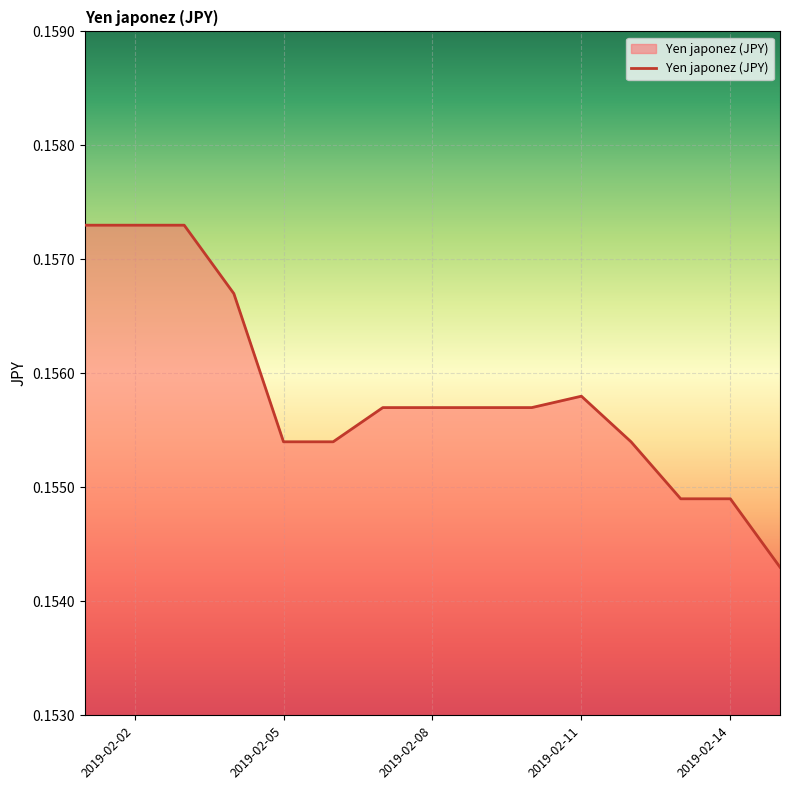

Does the chart have visible grid lines?

Yes